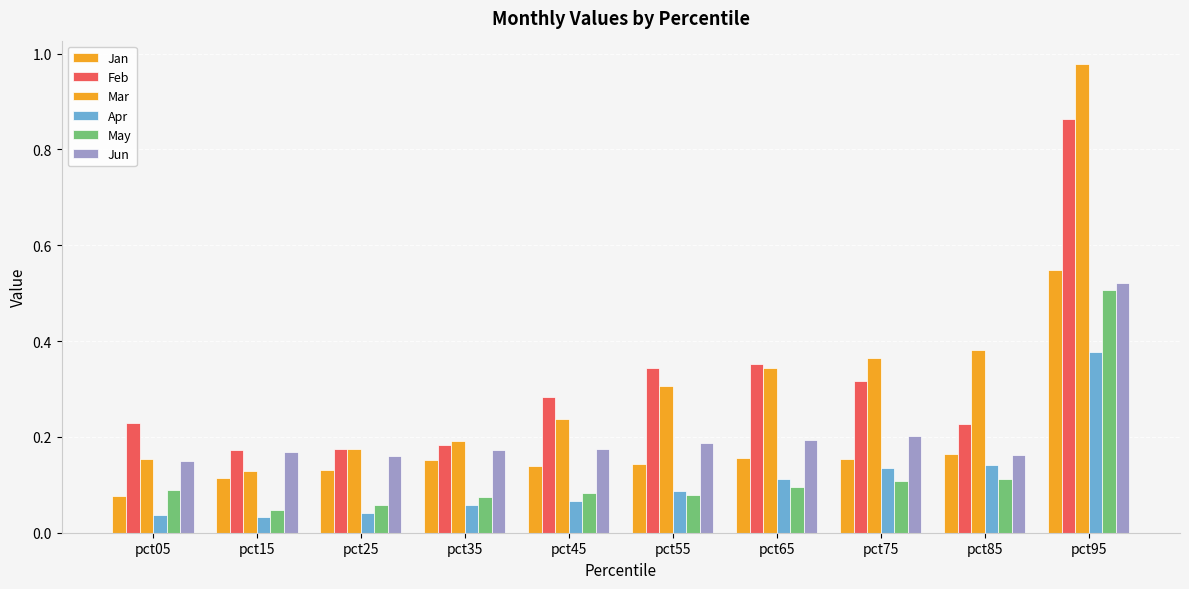

Which series has the widest spread of values?

Mar